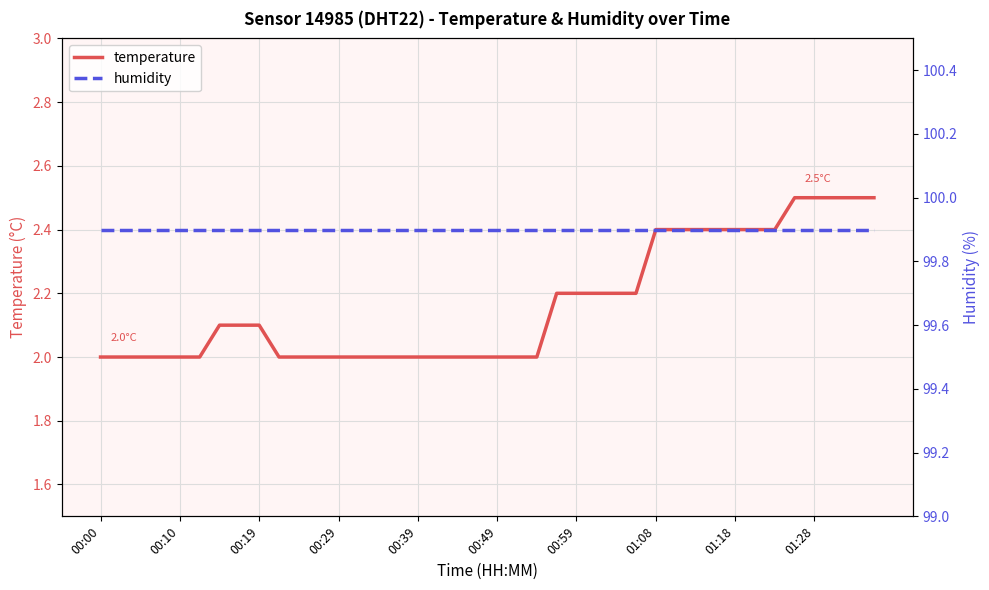

List the series in order of their peak value, highest first.

humidity, temperature